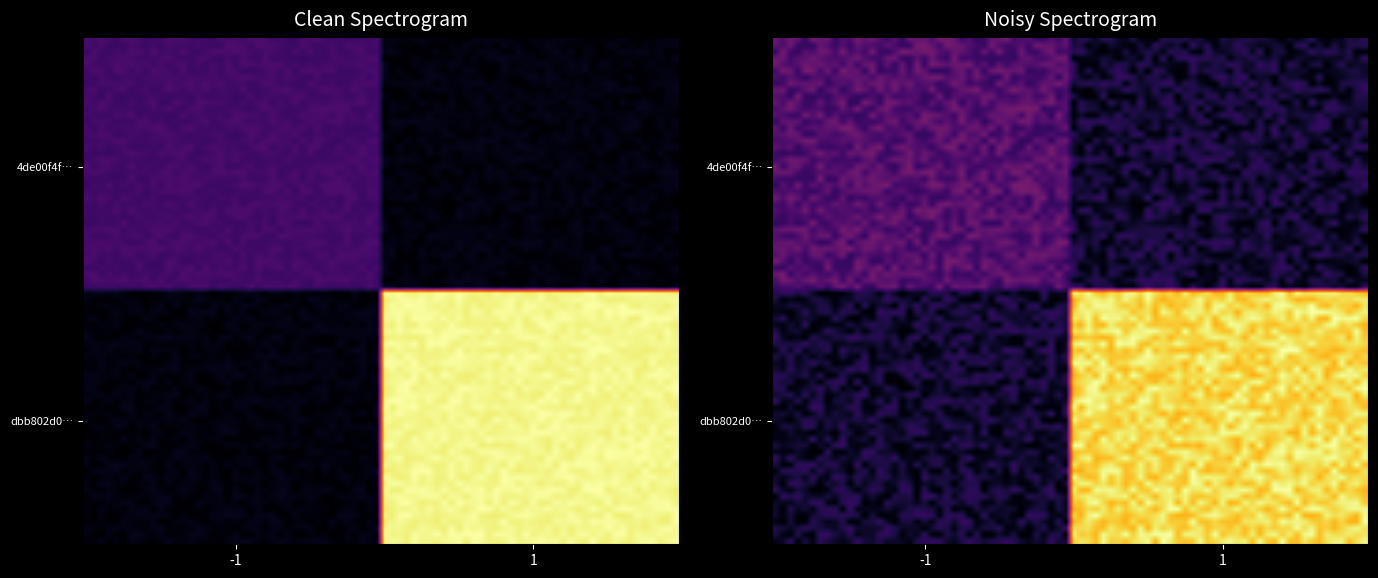

What is the difference between the maximum and minimum values in the 4de00f4f0c6dc65f9308c63ed1fb20061e85ad0 series?

8